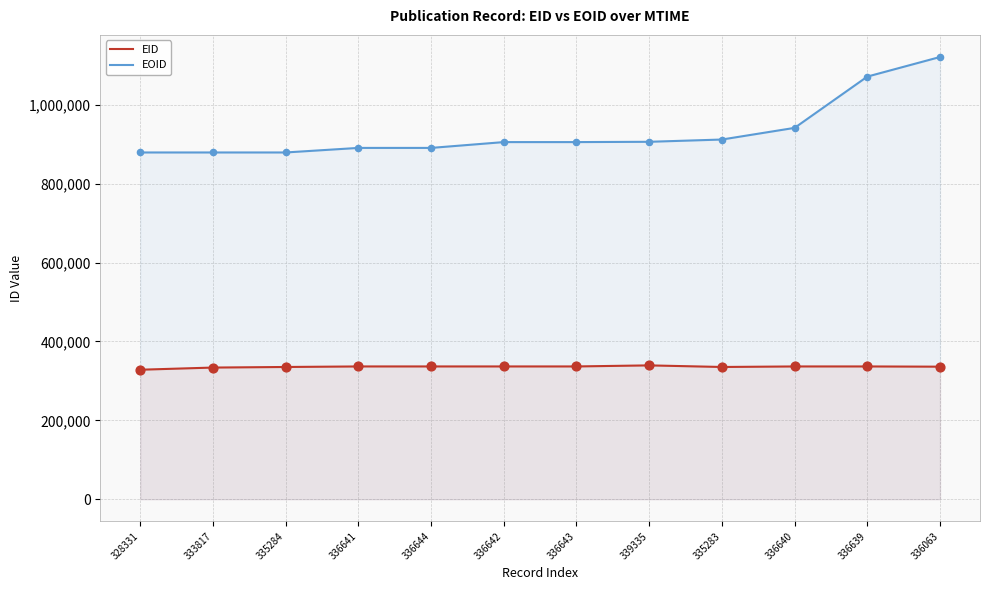

Which series contains the highest Y value?

EOID